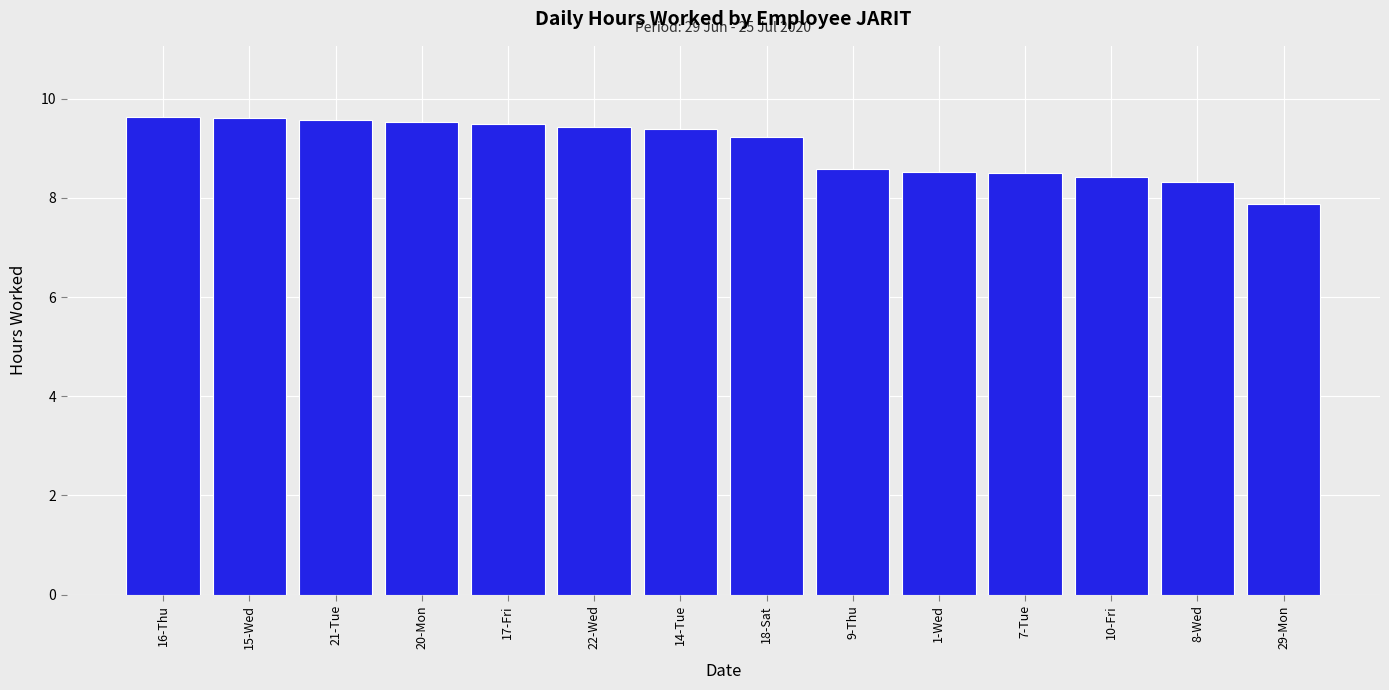

What is the label of the 1st bar from the right?

29-Mon